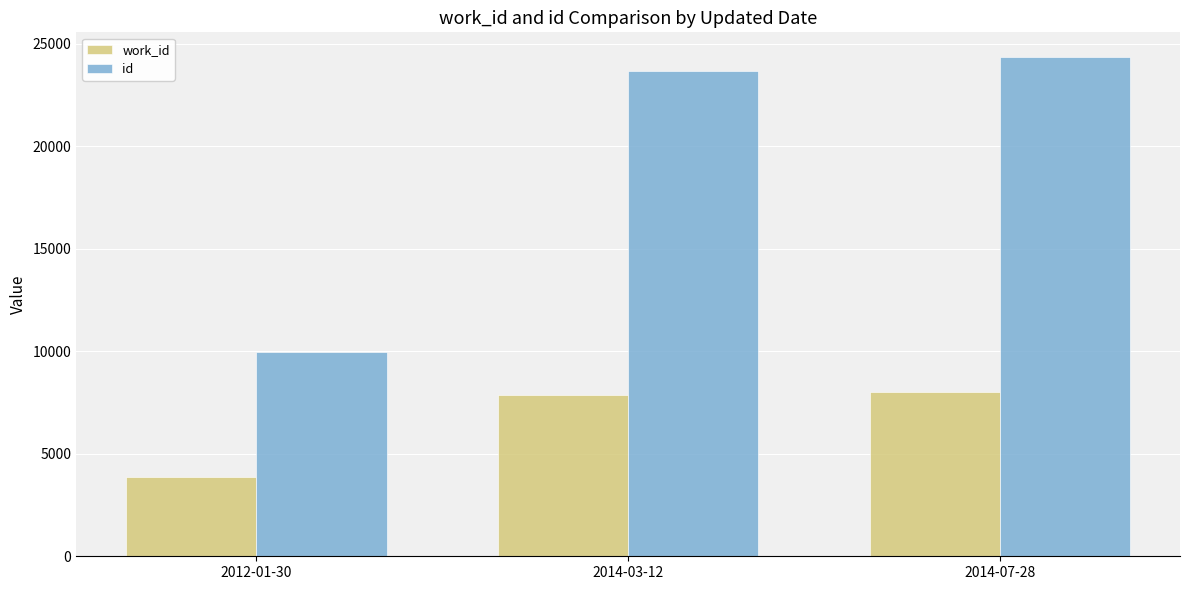

What position from the left is 2012-01-30?

1